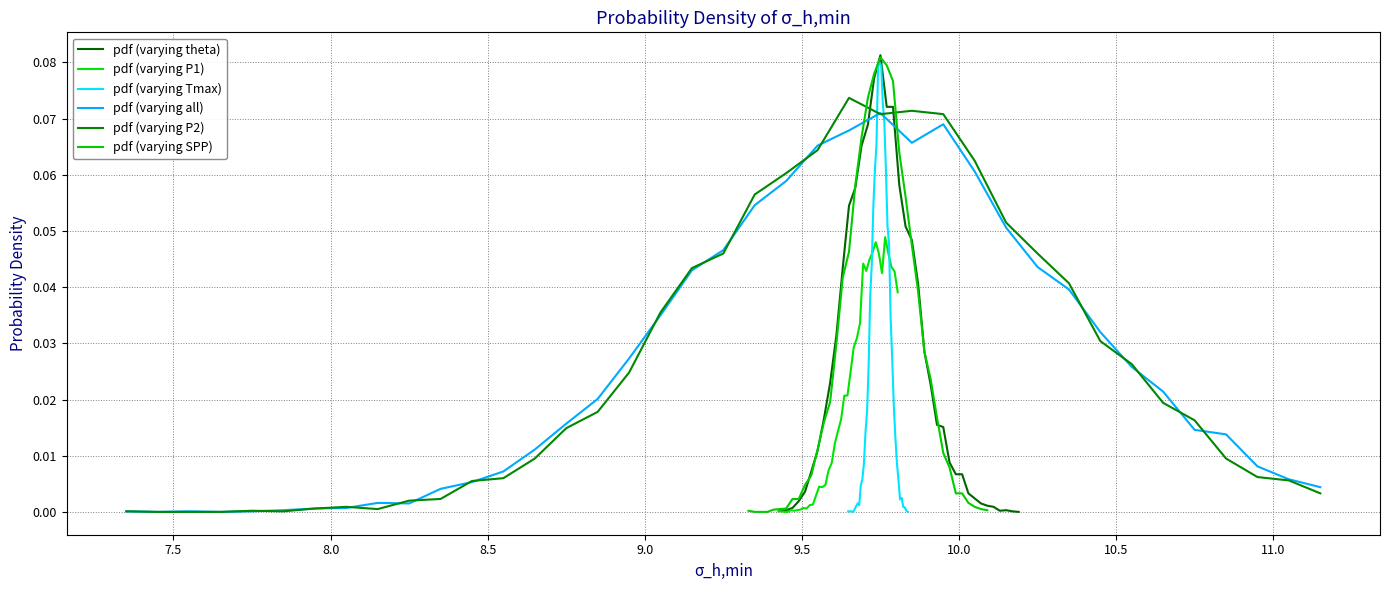

How many intersections are there between pdf (varying theta) and pdf (varying P2)?

1